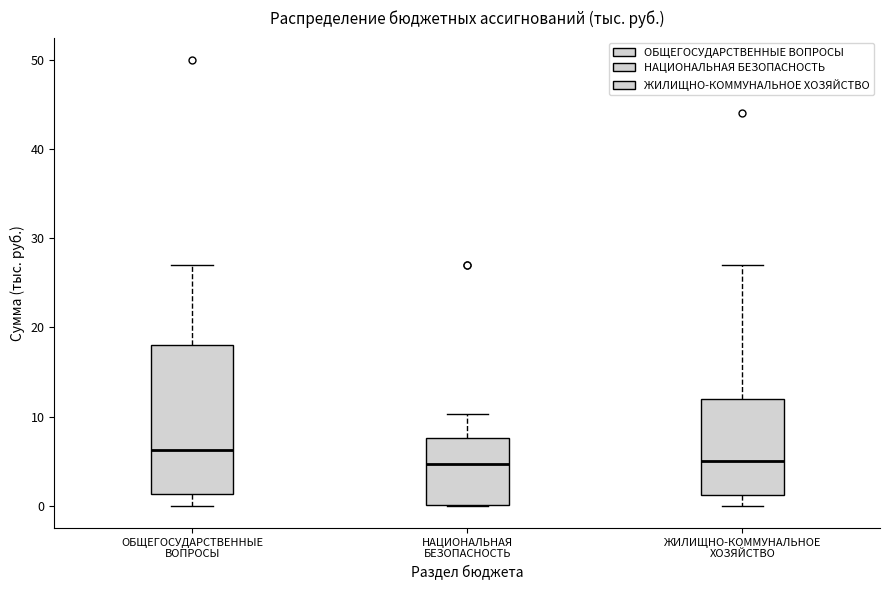

Reading left to right, transcribe this box plot: for each box, give where its median line is, the range the box spans, and where its two whiskers end, as read against the y-axis. The values are not printed on the chart, so give them approximately, as read against the axis.

ОБЩЕГОСУДАРСТВЕННЫЕ ВОПРОСЫ: median 6, box 1 to 18, whiskers 0 to 27
НАЦИОНАЛЬНАЯ БЕЗОПАСНОСТЬ: median 5, box 0 to 8, whiskers 0 to 10
ЖИЛИЩНО-КОММУНАЛЬНОЕ ХОЗЯЙСТВО: median 5, box 1 to 12, whiskers 0 to 27